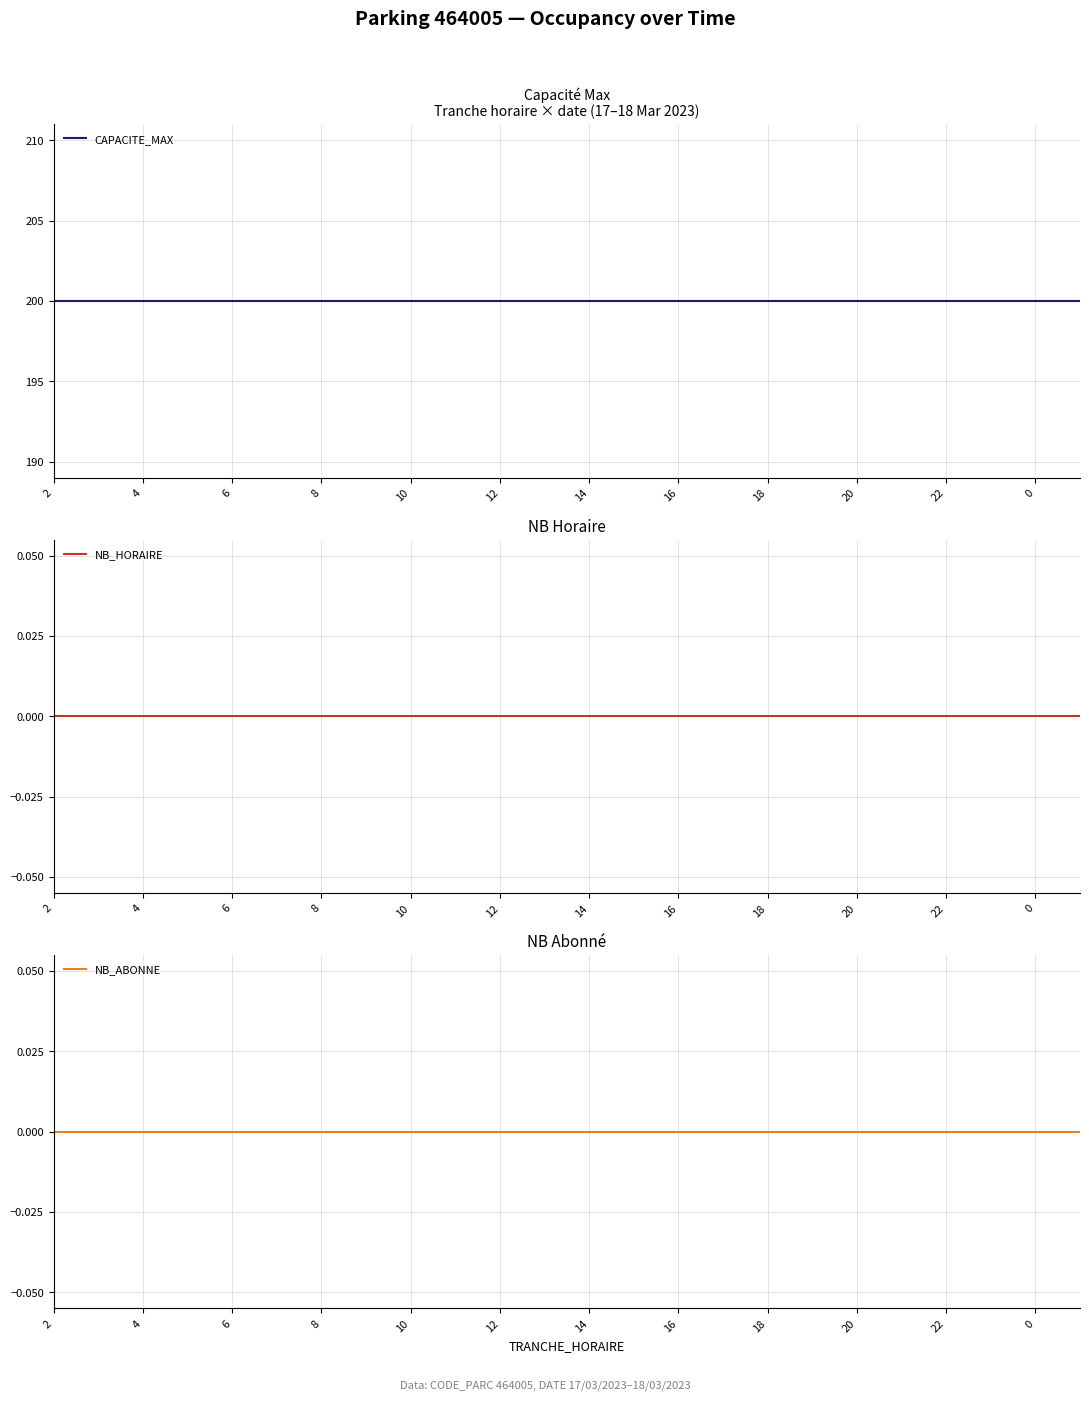

How many lines are shown in the chart?

3